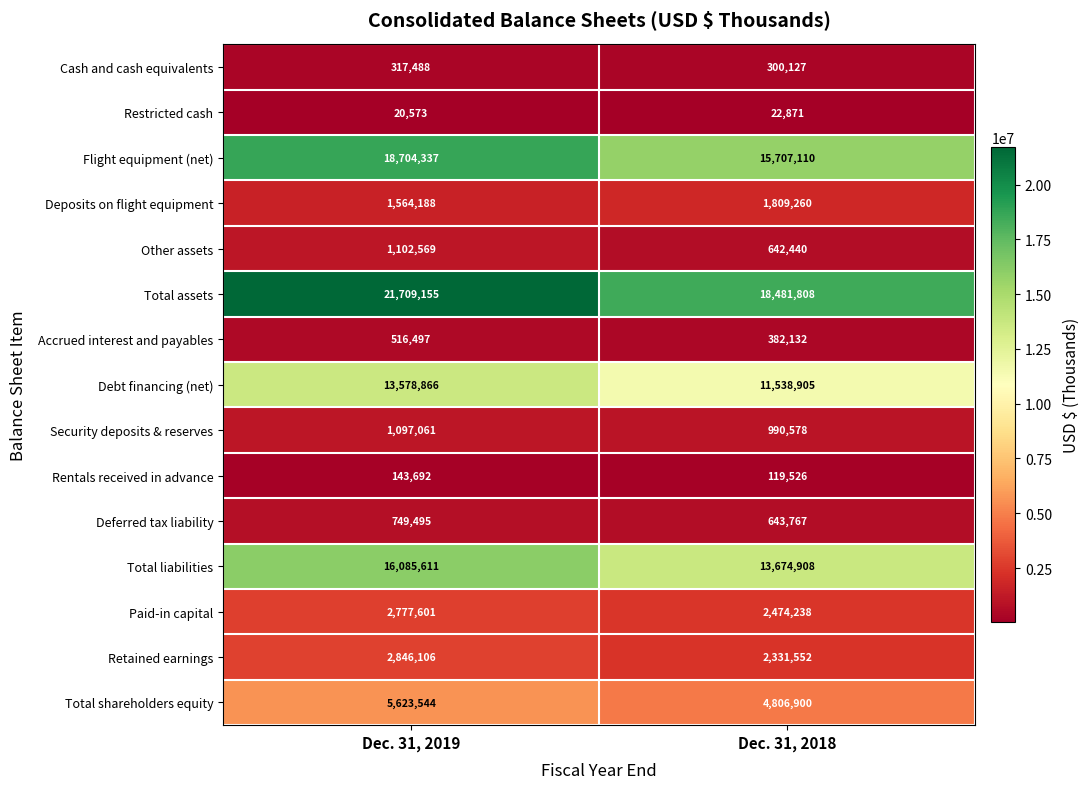

True or false: Rentals received in advance has a value of 143692 at Dec. 31, 2019.

True